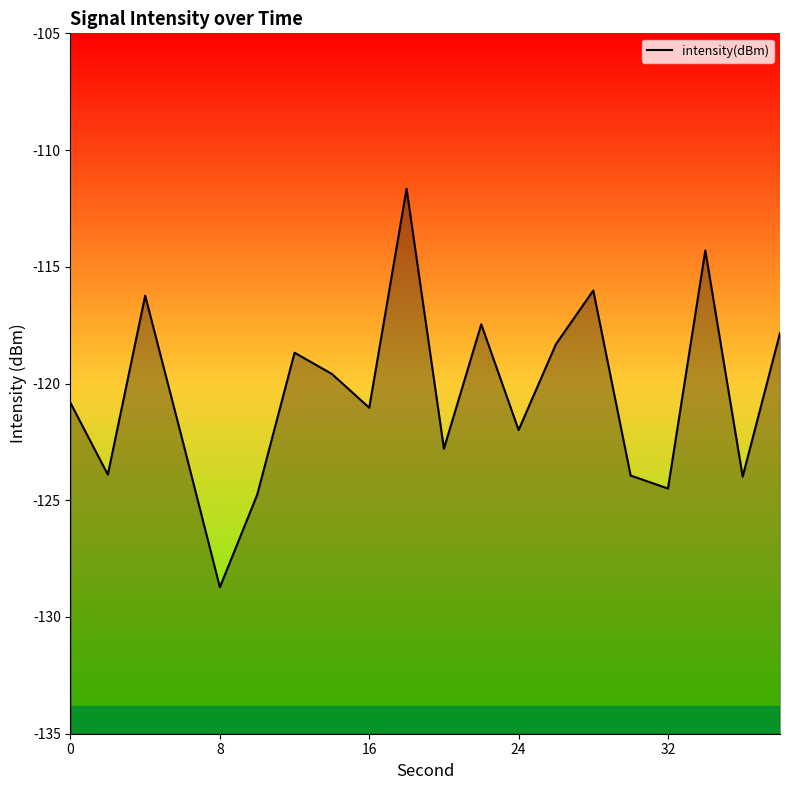

Count the number of values greater than -120.

9